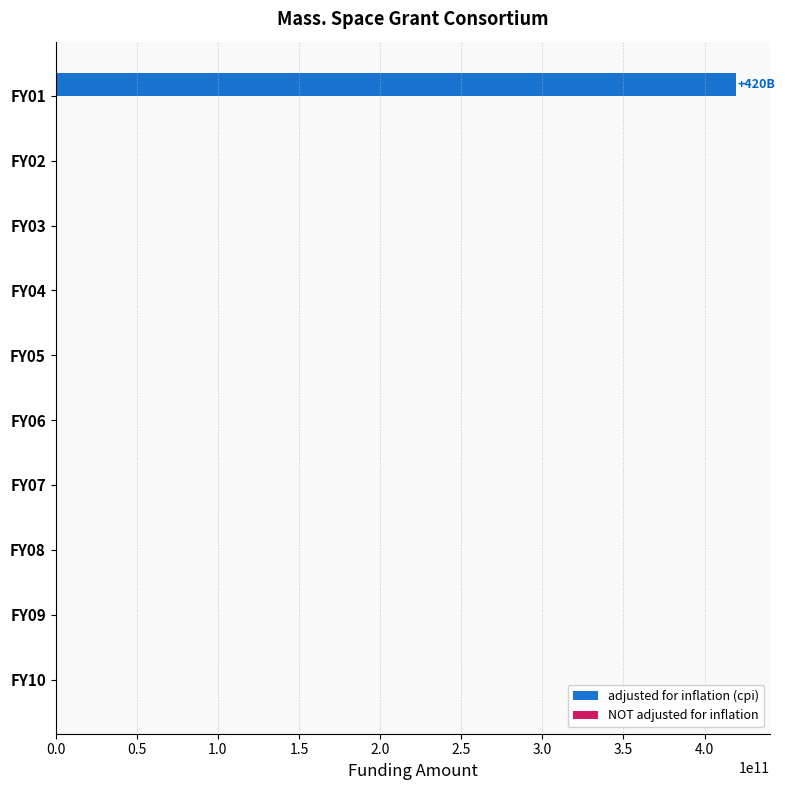

What is the change in value from FY04 to FY01?

+419518250000